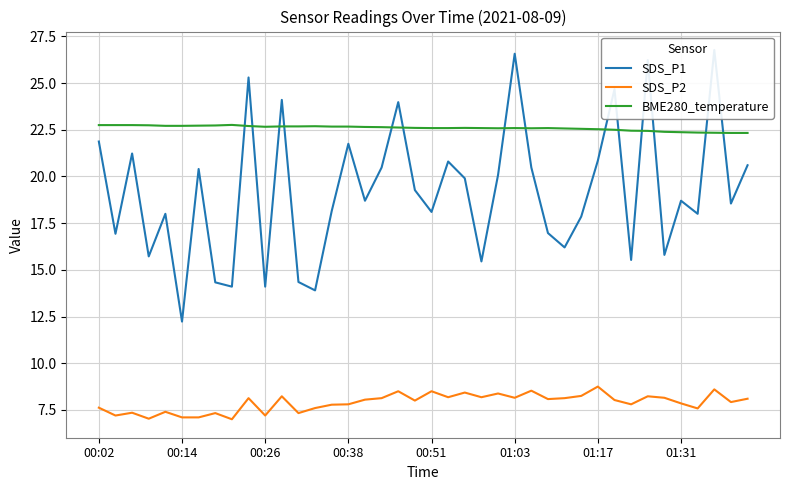

The BME280_temperature series shows 22.7 at 00:14. True or false?

True